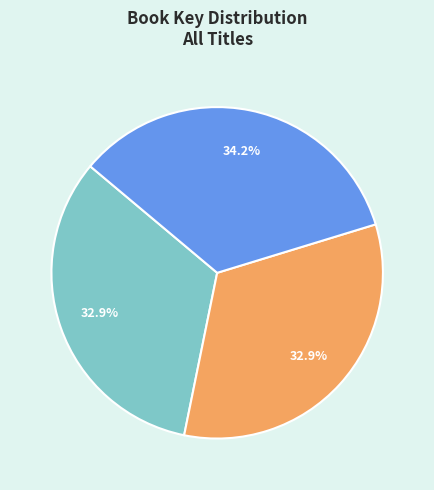

Is there a majority slice in this chart?

No